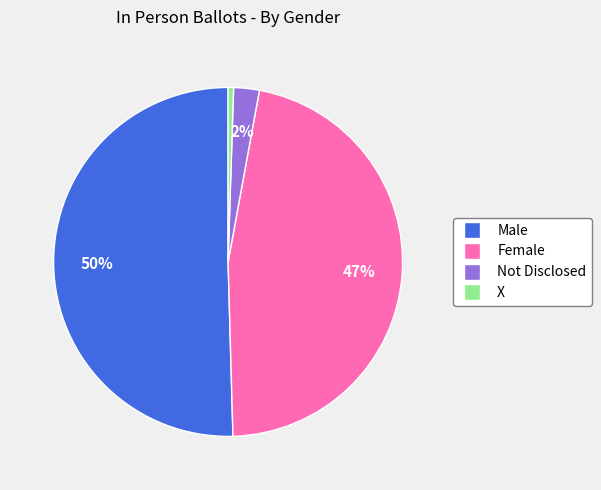

Which has a higher value, Not Disclosed or Male?

Male